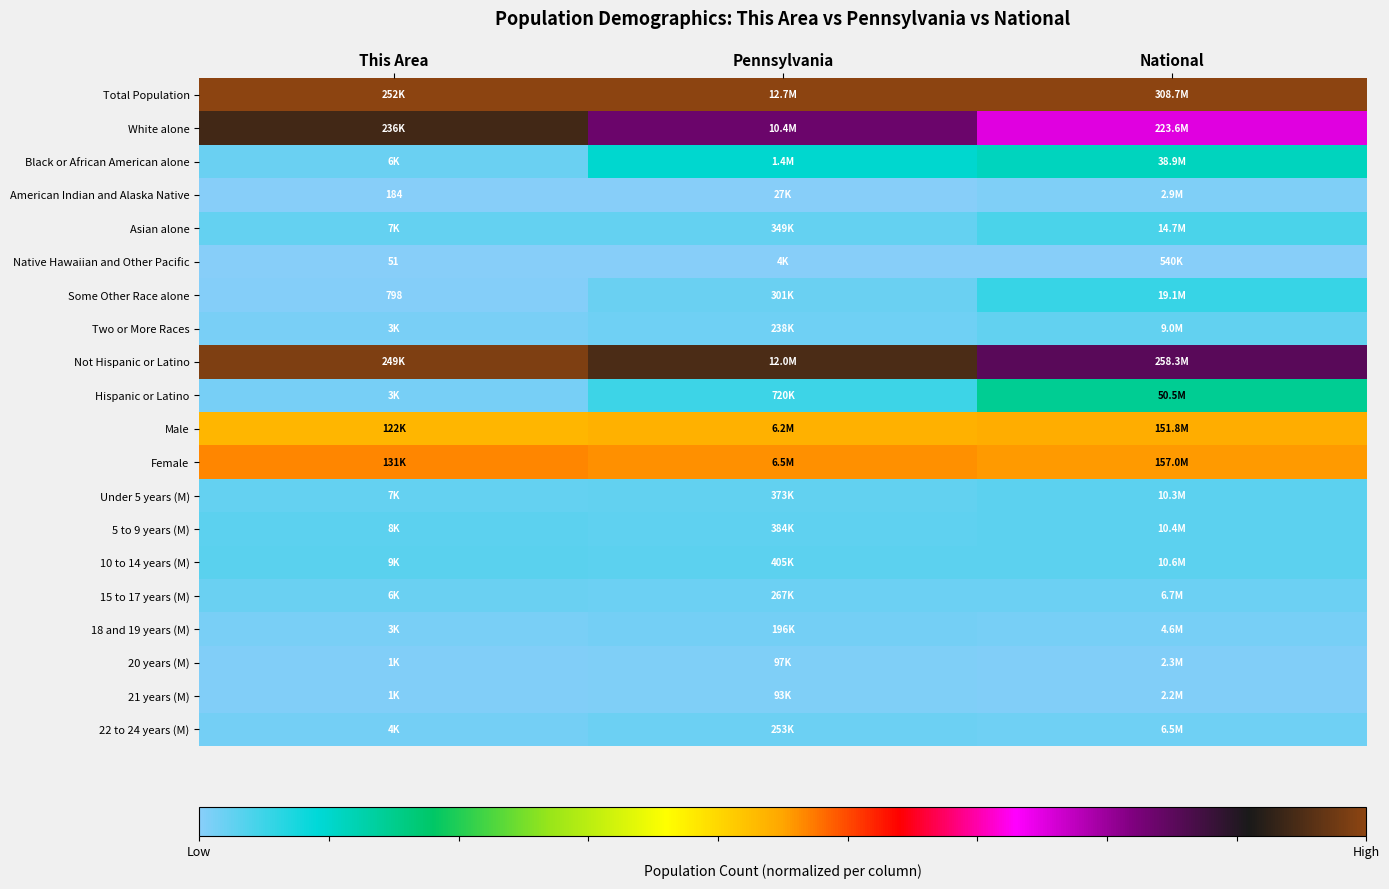

The American Indian and Alaska Native series shows 0.0 at Pennsylvania. True or false?

False